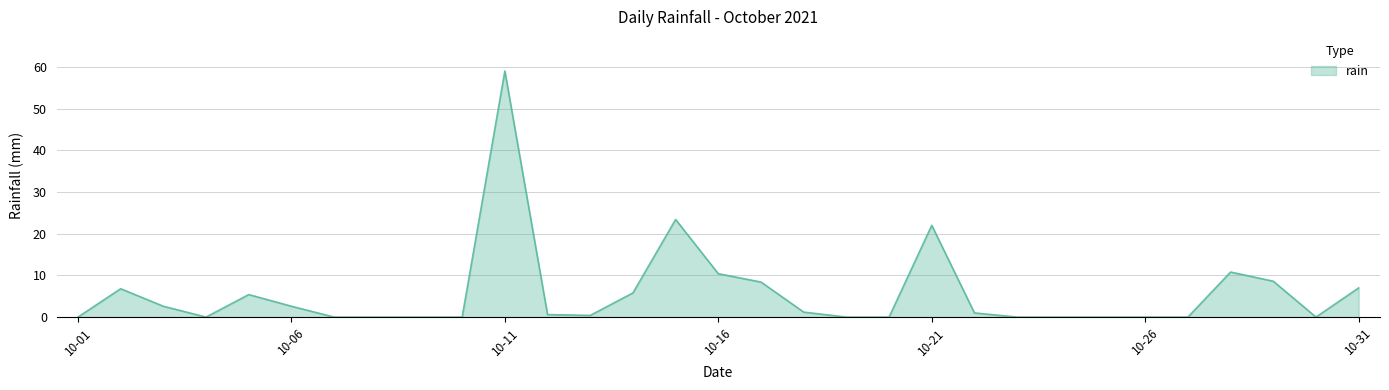

What is the maximum value shown in the chart?

59.0